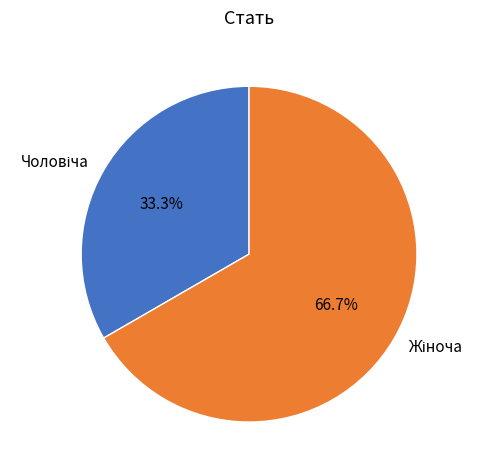

Does any single category account for the majority?

Yes